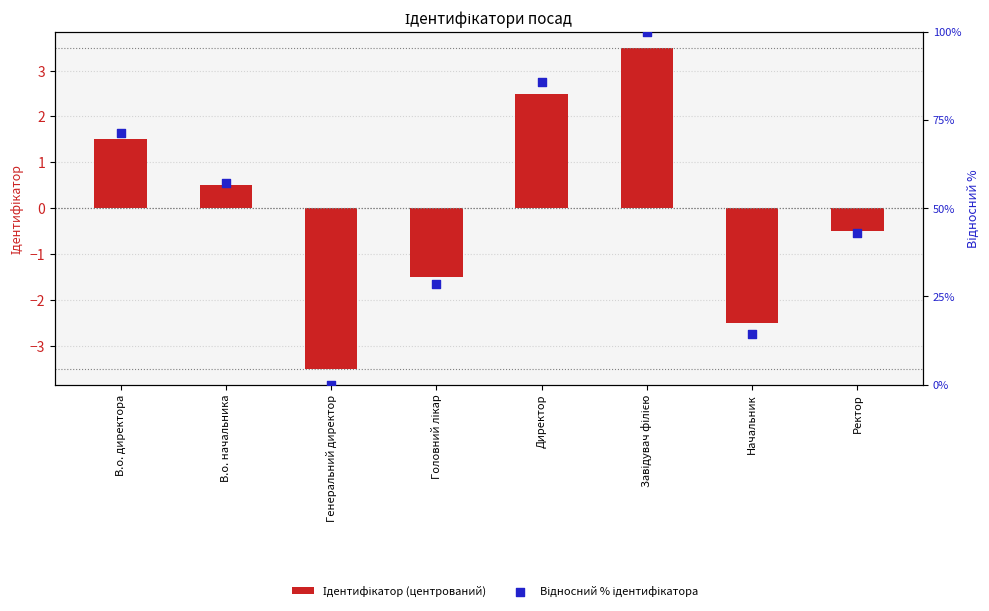

Which series contains the highest Y value?

Відносний % ідентифікатора